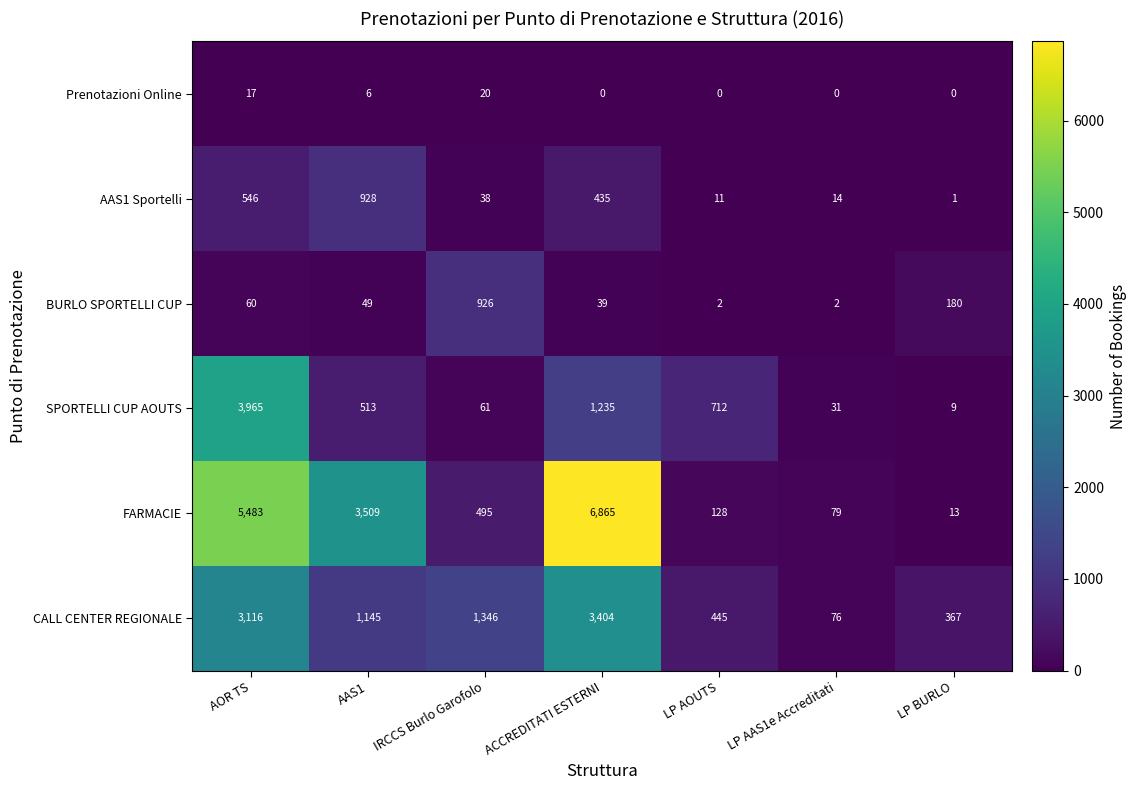

Which series changed the most between IRCCS Burlo Garofolo and LP BURLO?

CALL CENTER REGIONALE